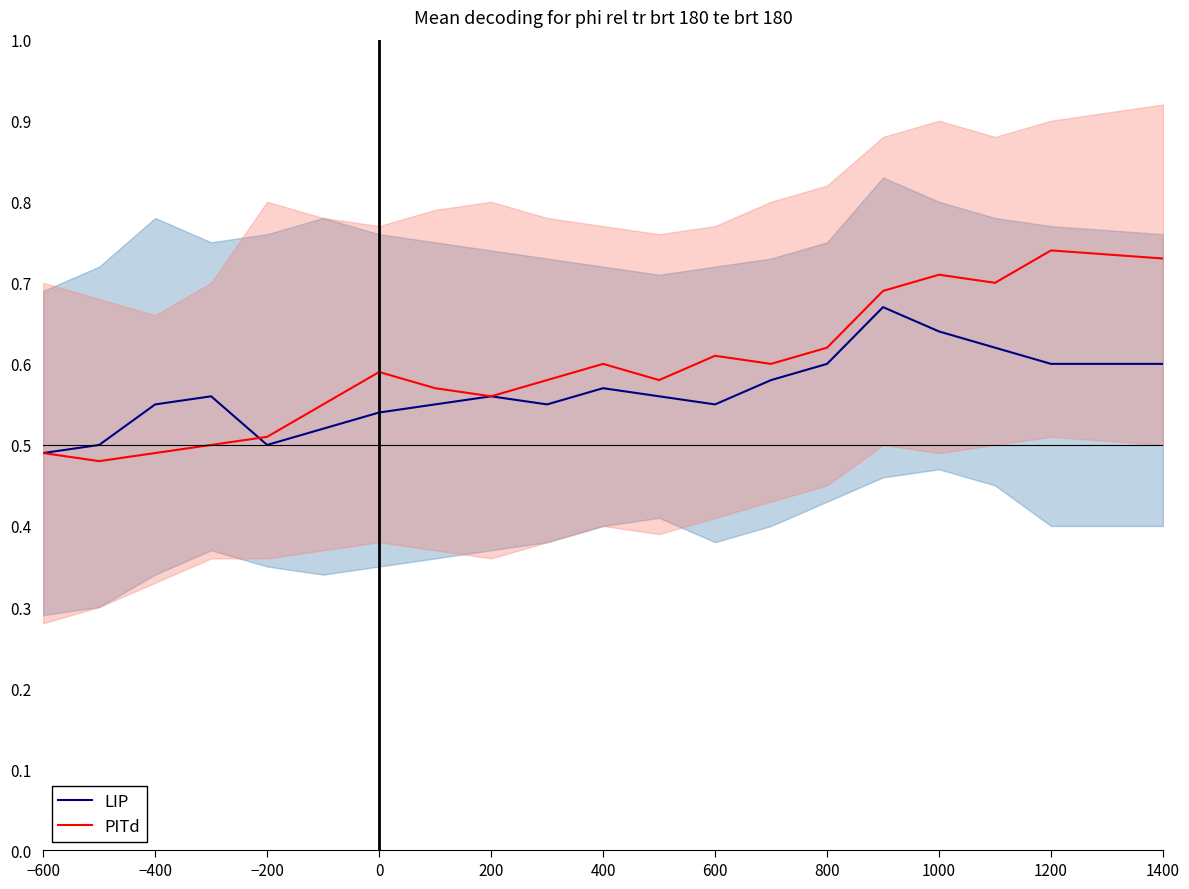

The PITd series shows 1.0 at 600. True or false?

False